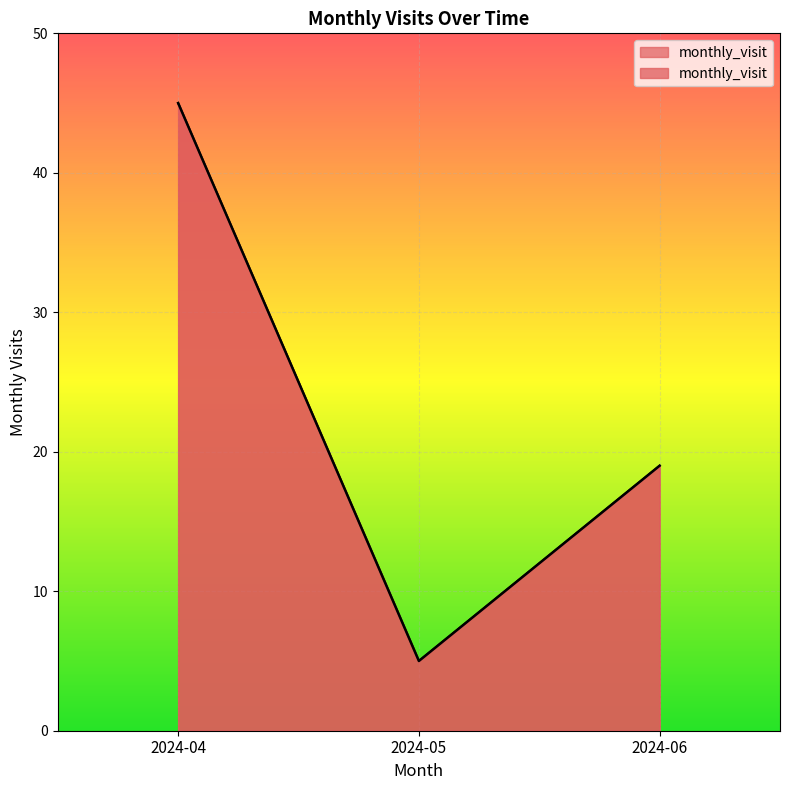

What is the sum of all values?

69